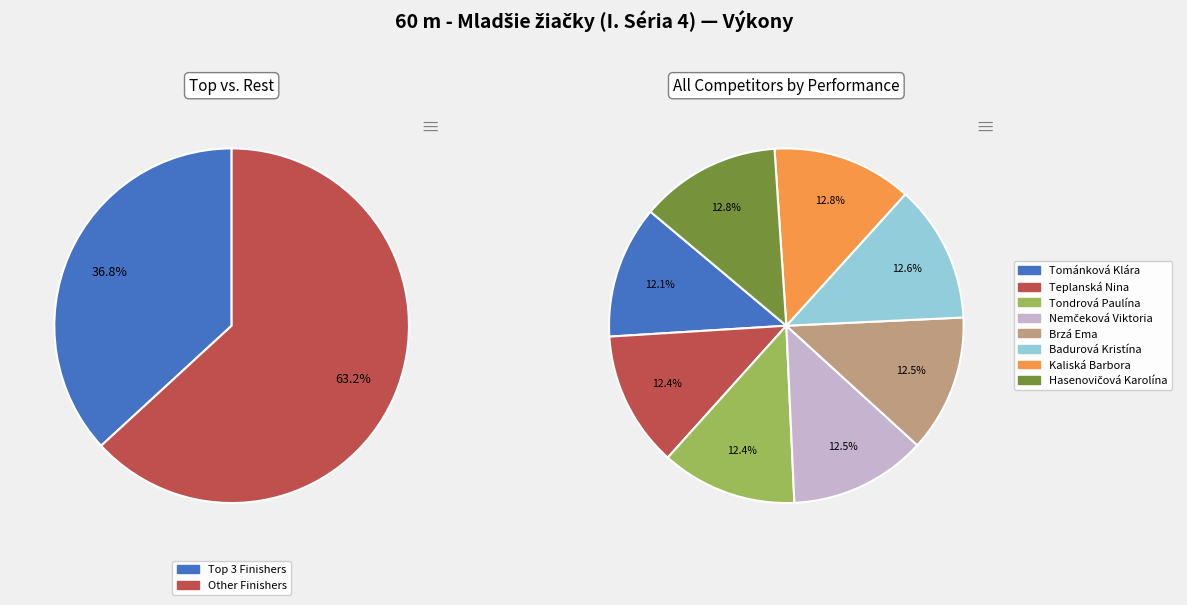

What percentage do Hasenovičová Karolína and Tománková Klára together represent?

24.9%